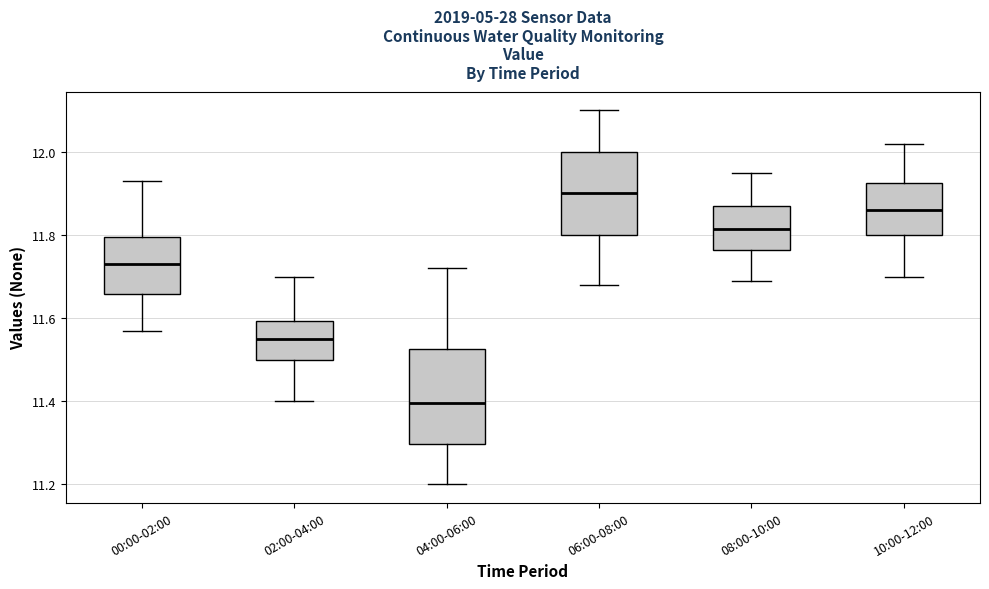

Reading left to right, transcribe this box plot: for each box, give where its median line is, the range the box spans, and where its two whiskers end, as read against the y-axis. The values are not printed on the chart, so give them approximately, as read against the axis.

00:00-02:00: median 11.74, box 11.66 to 11.80, whiskers 11.58 to 11.94
02:00-04:00: median 11.56, box 11.50 to 11.60, whiskers 11.40 to 11.70
04:00-06:00: median 11.40, box 11.30 to 11.52, whiskers 11.20 to 11.72
06:00-08:00: median 11.90, box 11.80 to 12.00, whiskers 11.68 to 12.10
08:00-10:00: median 11.82, box 11.76 to 11.88, whiskers 11.70 to 11.96
10:00-12:00: median 11.86, box 11.80 to 11.92, whiskers 11.70 to 12.02